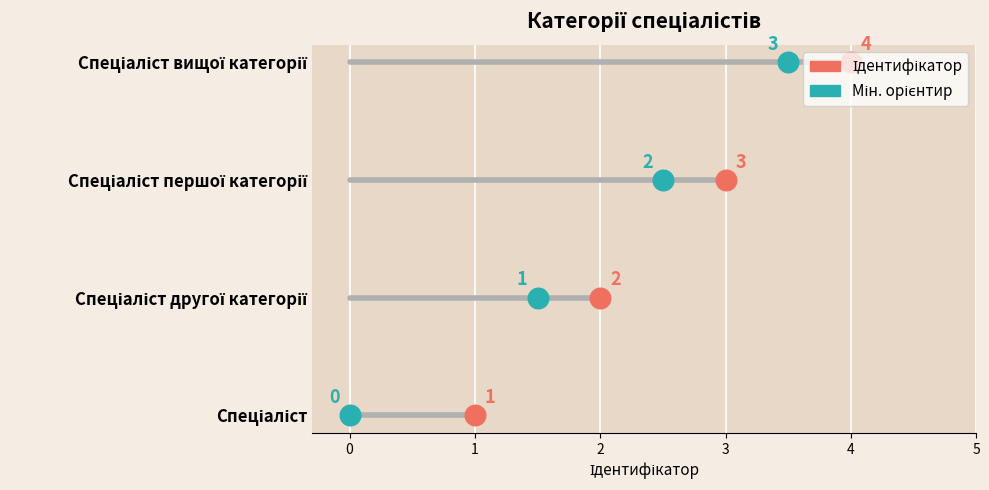

Which has a higher value, 4 or 1?

4